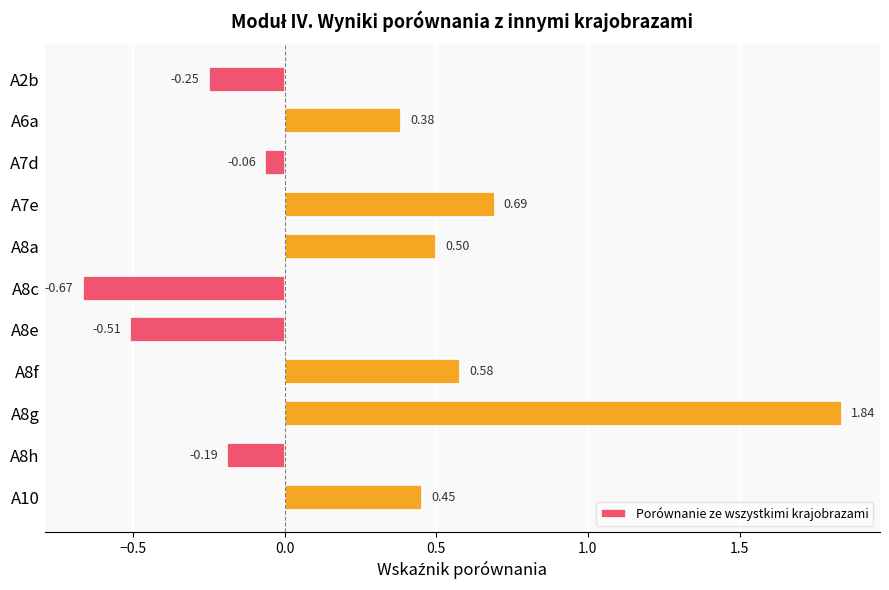

List the labels in order of value, smallest first.

A8c, A8e, A2b, A8h, A7d, A6a, A10, A8a, A8f, A7e, A8g